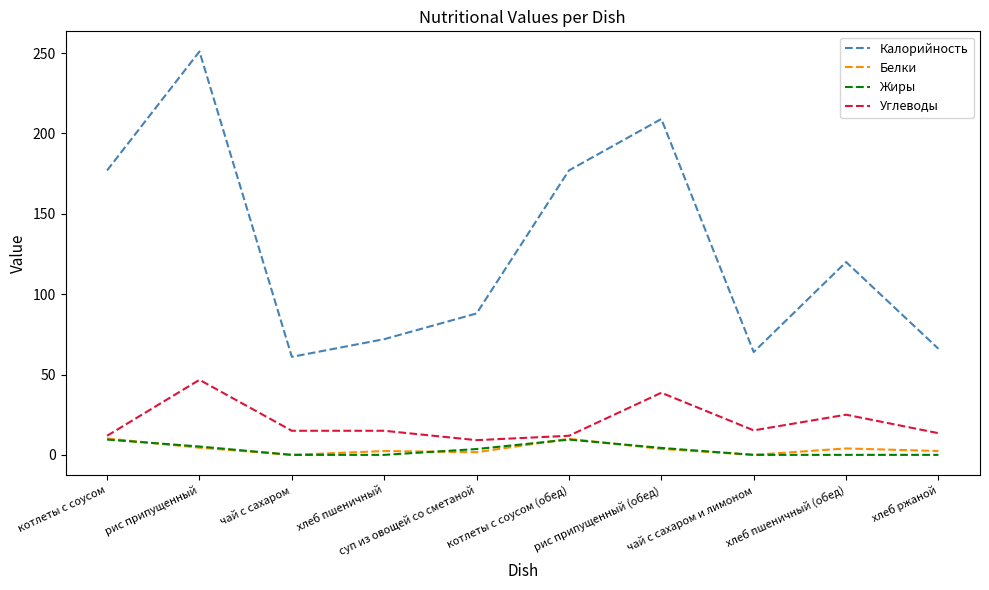

Which series has the largest range (max minus min)?

Калорийность